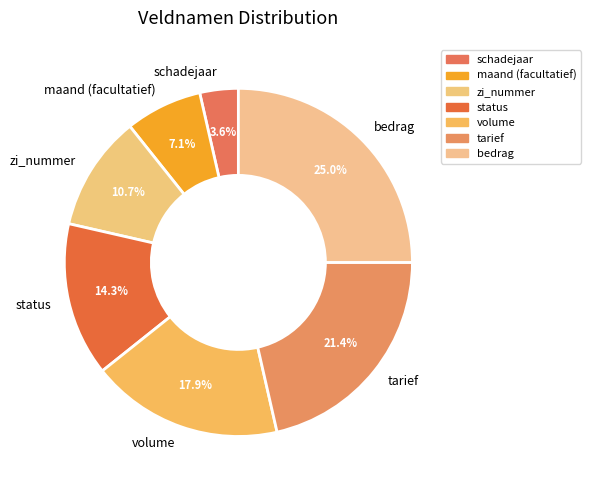

Does zi_nummer represent more than half of the total?

No